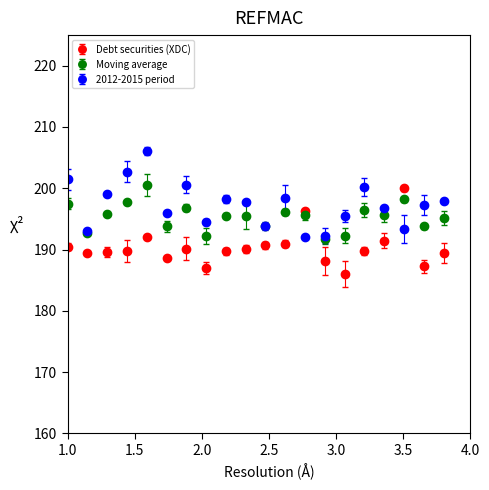

What is the greatest value displayed?

206.0